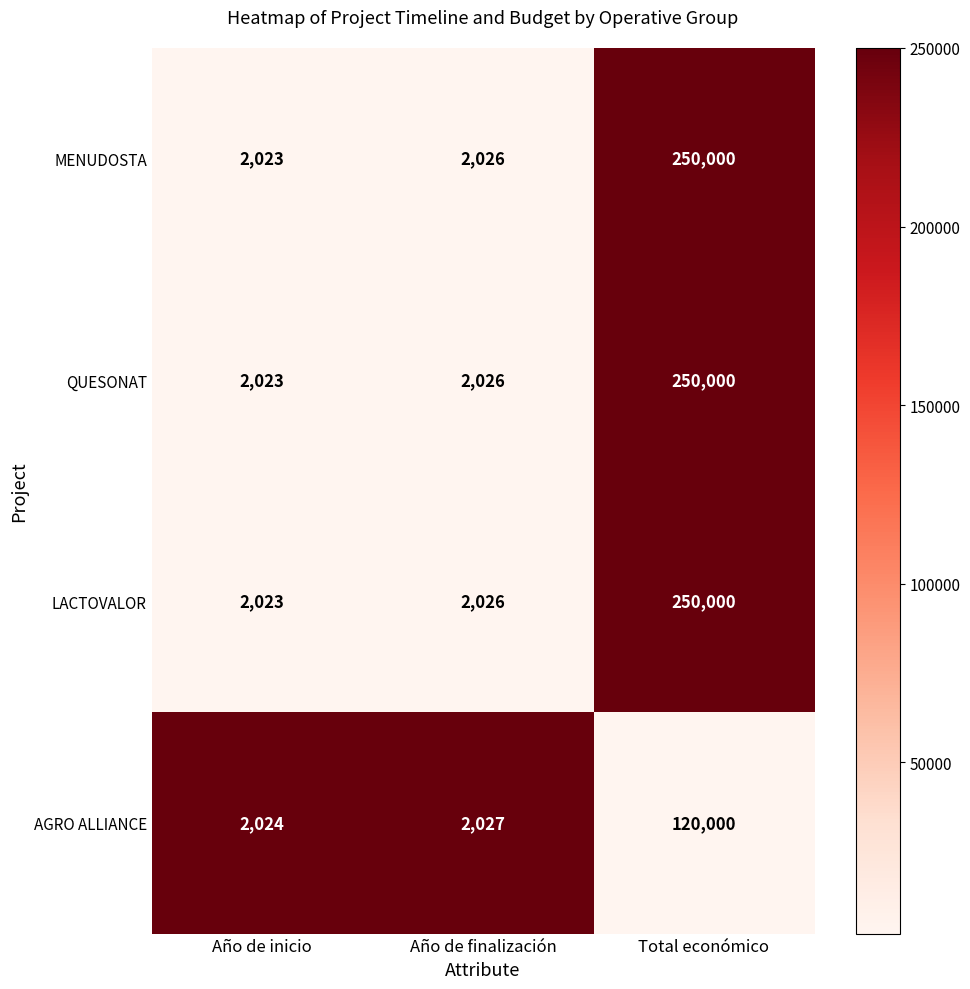

Reading left to right, list all the values displayed in this chart.

MENUDOSTA: 2023	2026	250000
QUESONAT: 2023	2026	250000
LACTOVALOR: 2023	2026	250000
AGRO ALLIANCE: 2024	2027	120000